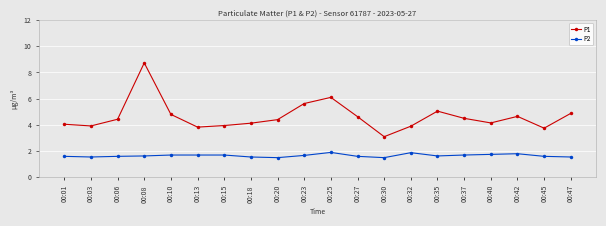

The value of P1 at 00:45 is 3.8. True or false?

True